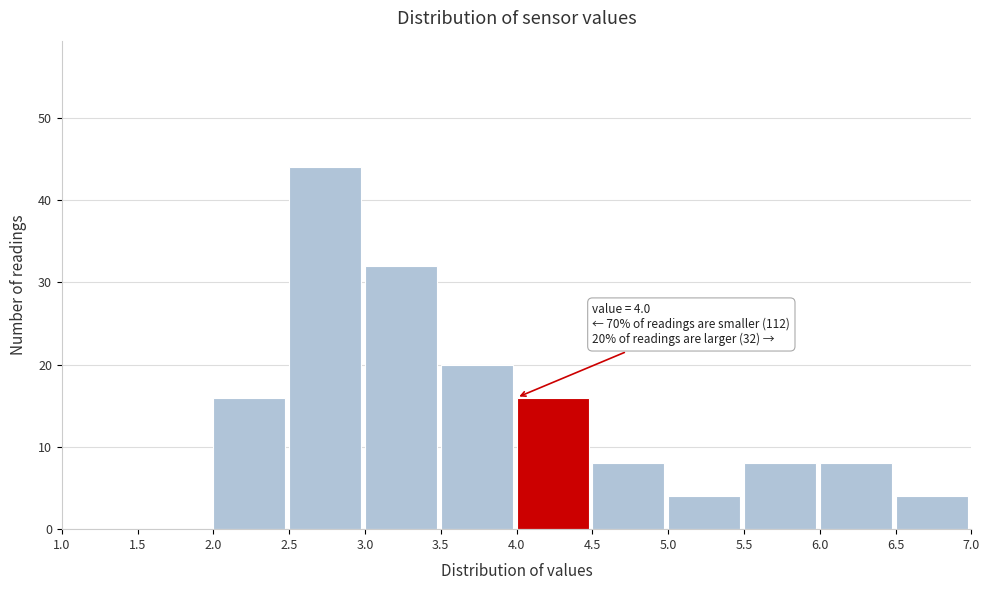

Which range on the x-axis has the tallest bar?

2.5 to 3.0